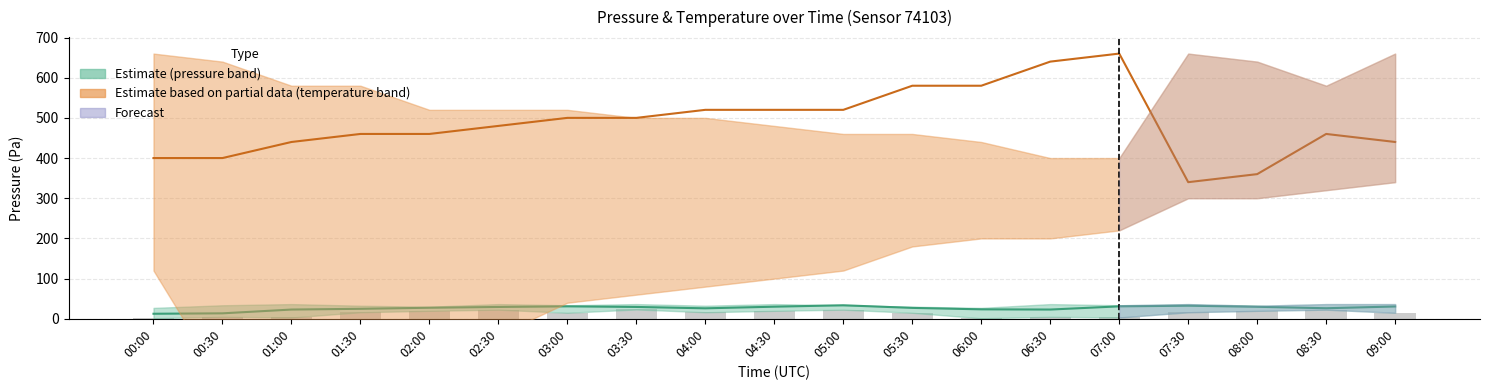

Which category has the lowest value in the temperature_mid series?

07:30